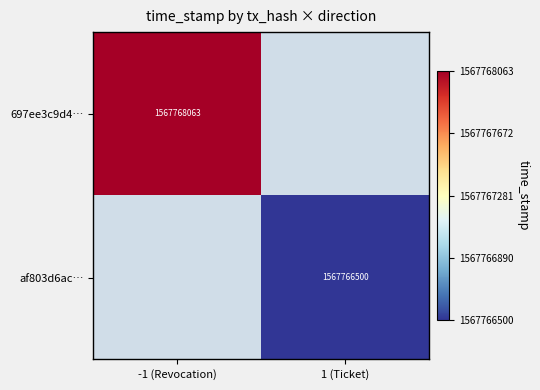

Which series changed the most between 0 and 1?

697ee3c9d4773239026a2588aad0c9b824e19b7